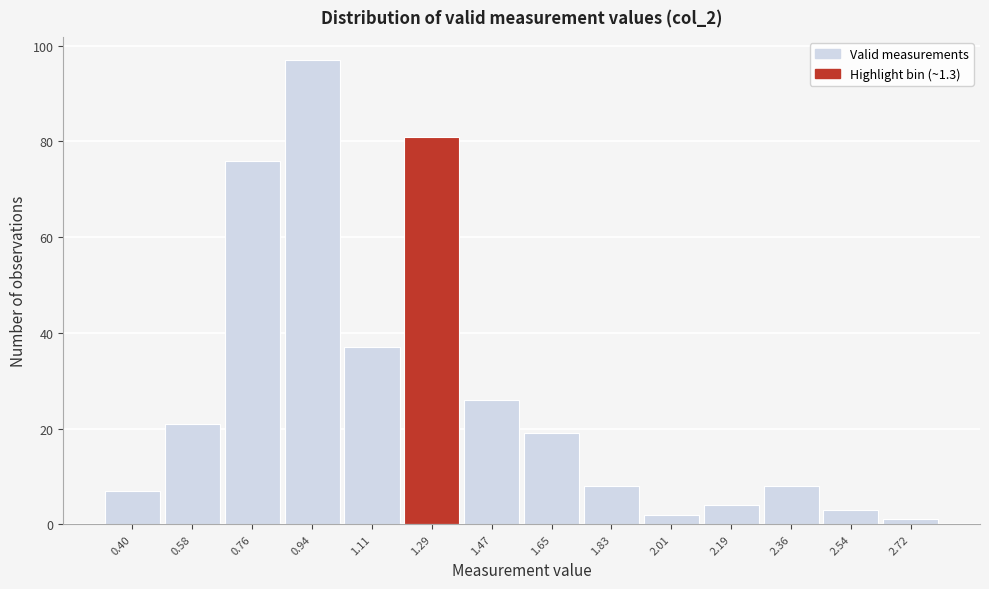

Reading left to right, what are all the values shown in this chart?

7	21	76	97	37	81	26	19	8	2	4	8	3	1